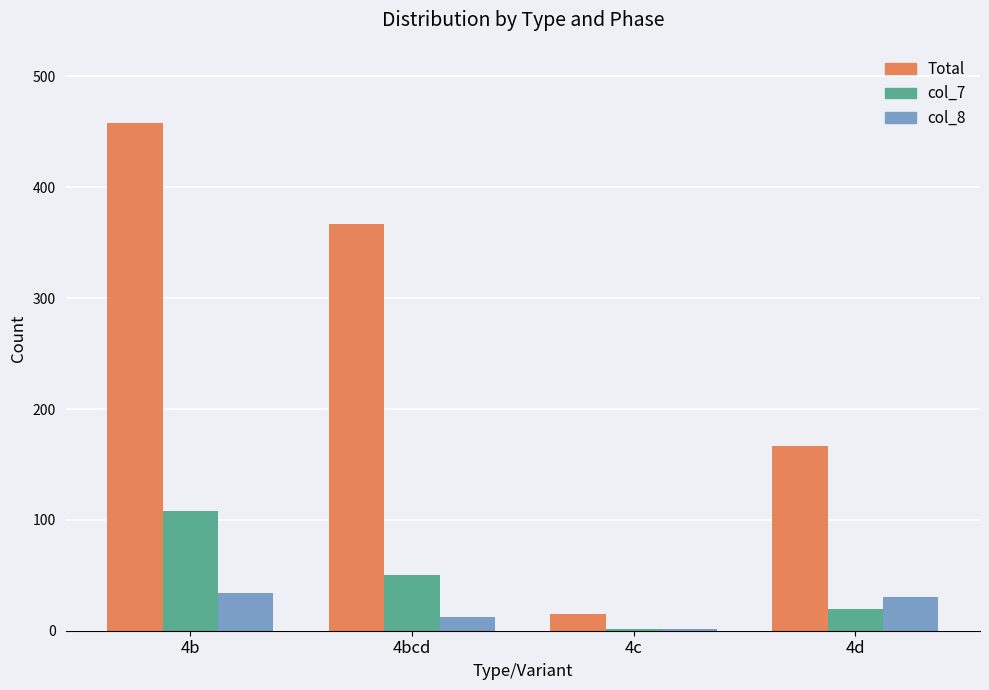

List the labels in order of Total value, smallest first.

4c, 4d, 4bcd, 4b